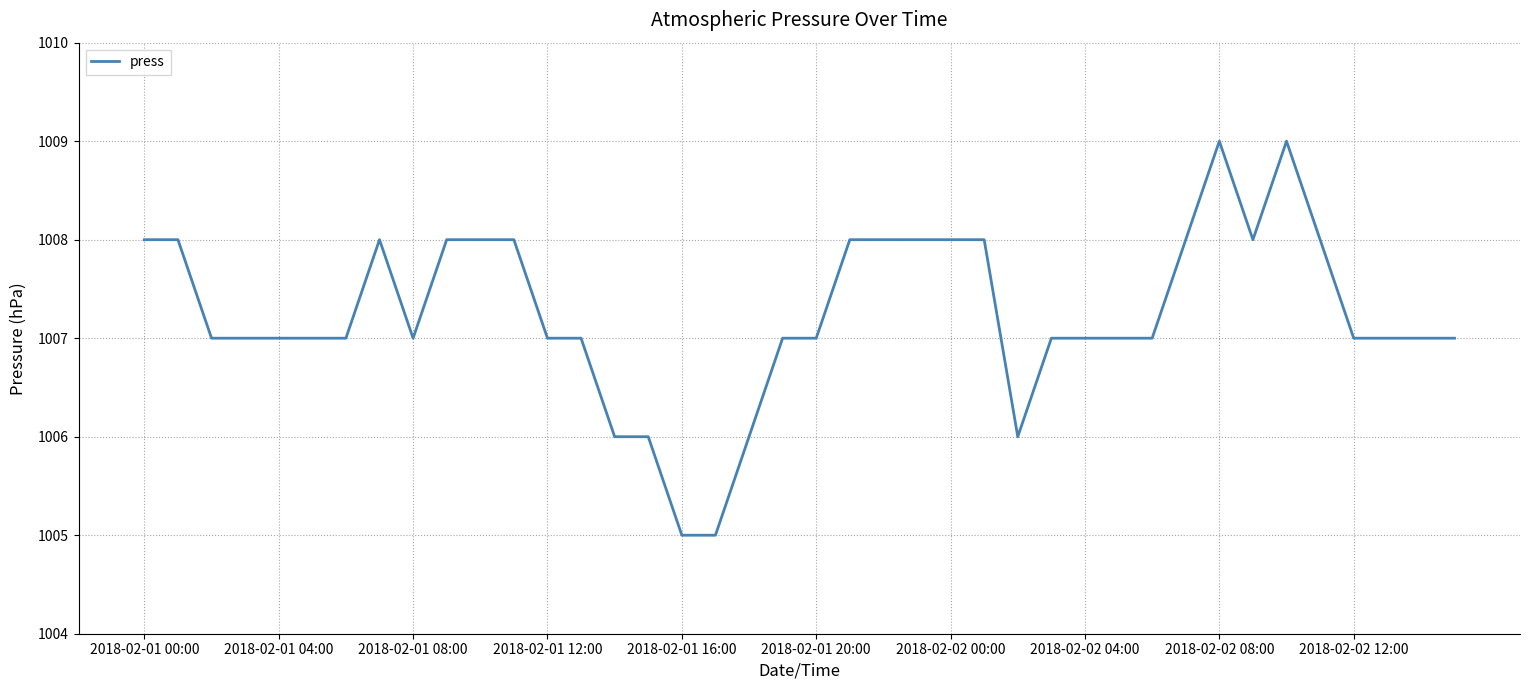

What is the smallest value displayed?

1005